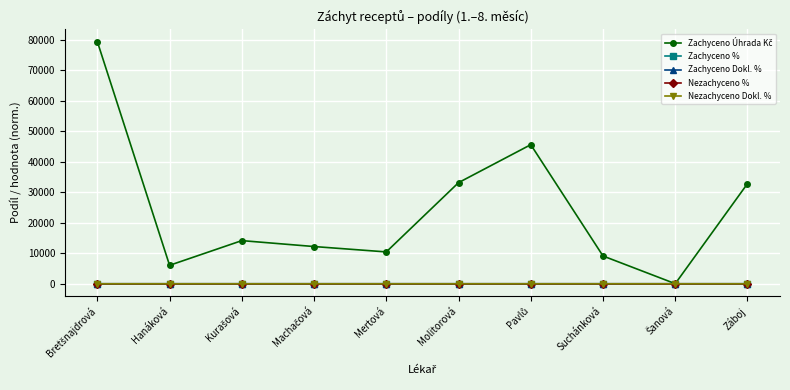

How many times do Nezachyceno Dokl. % and Nezachyceno % cross each other?

6